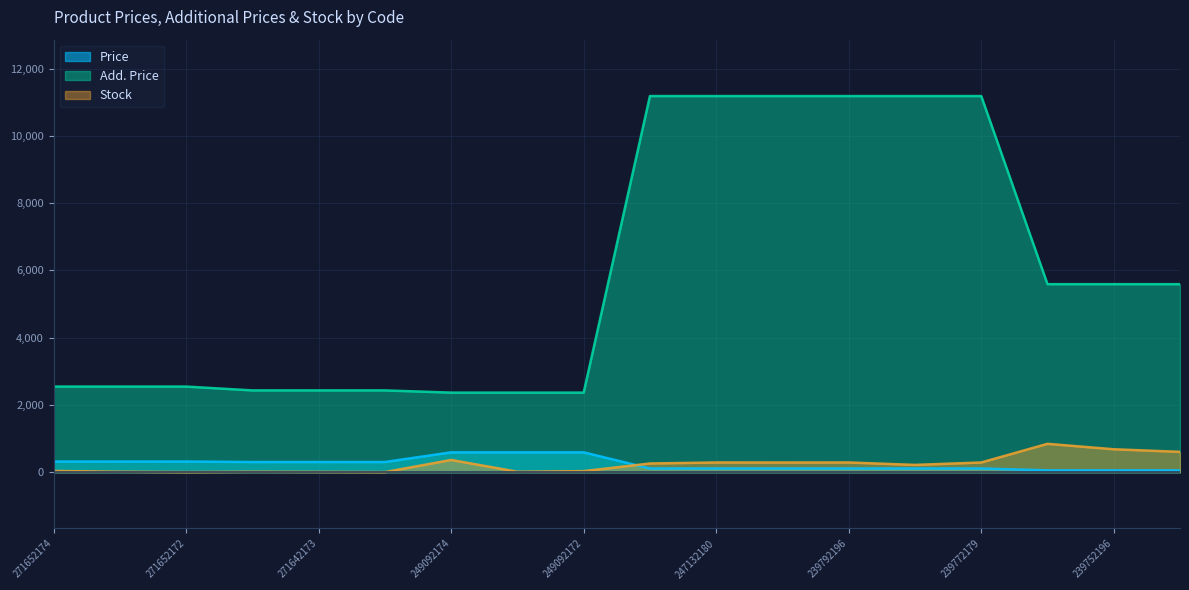

Between 239772179 and 239732195, which series saw the biggest shift?

Add. Price